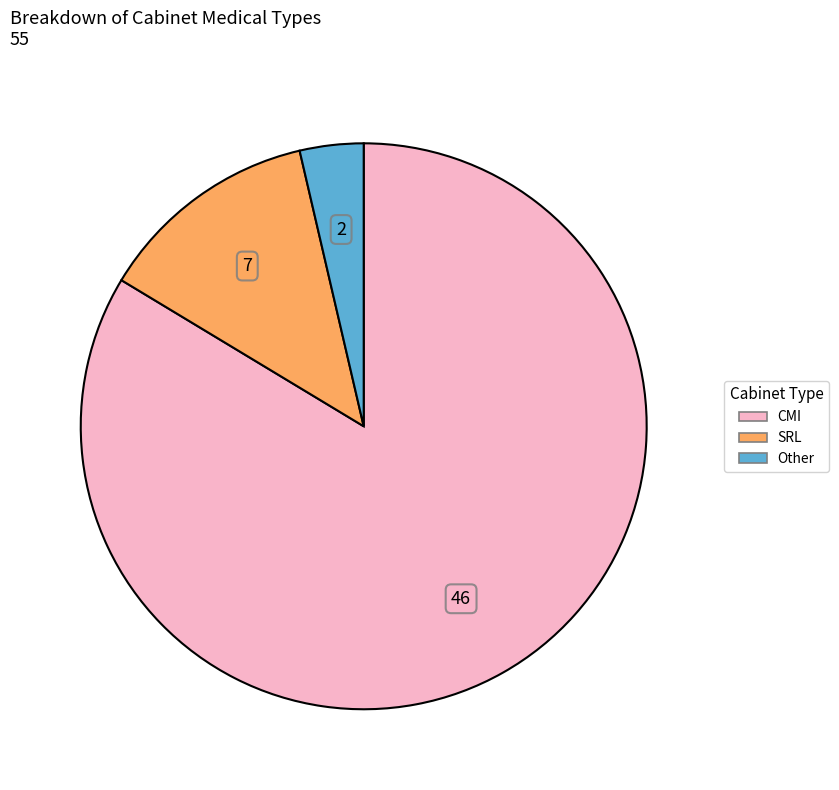

What is the ratio of the value at Other to the value at SRL?

0.3